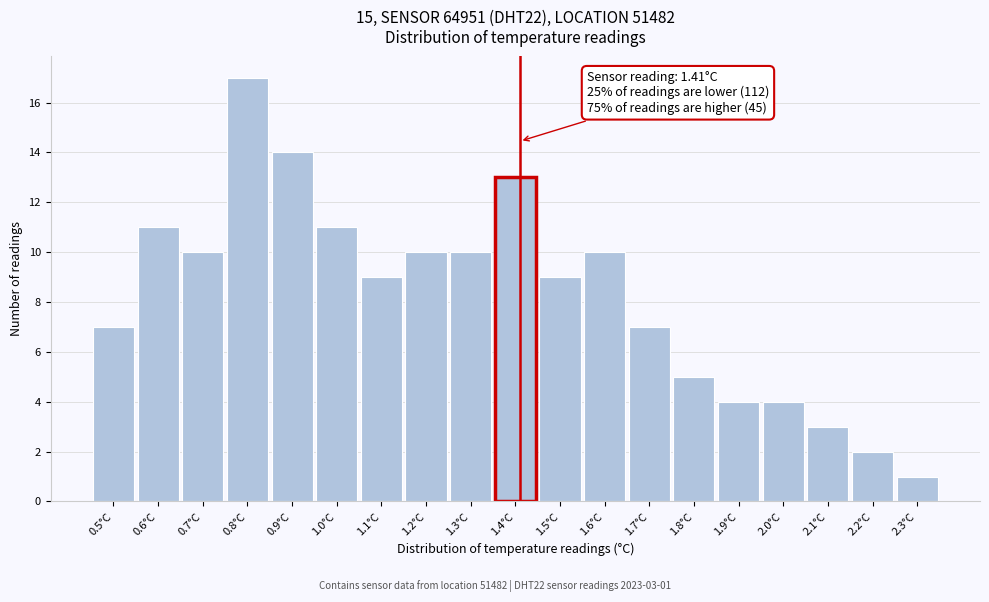

Which range on the x-axis has the tallest bar?

0.75 to 0.85